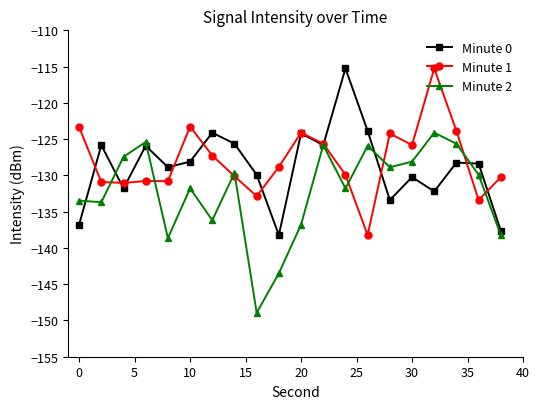

Which series has the largest total across all categories?

Minute 1